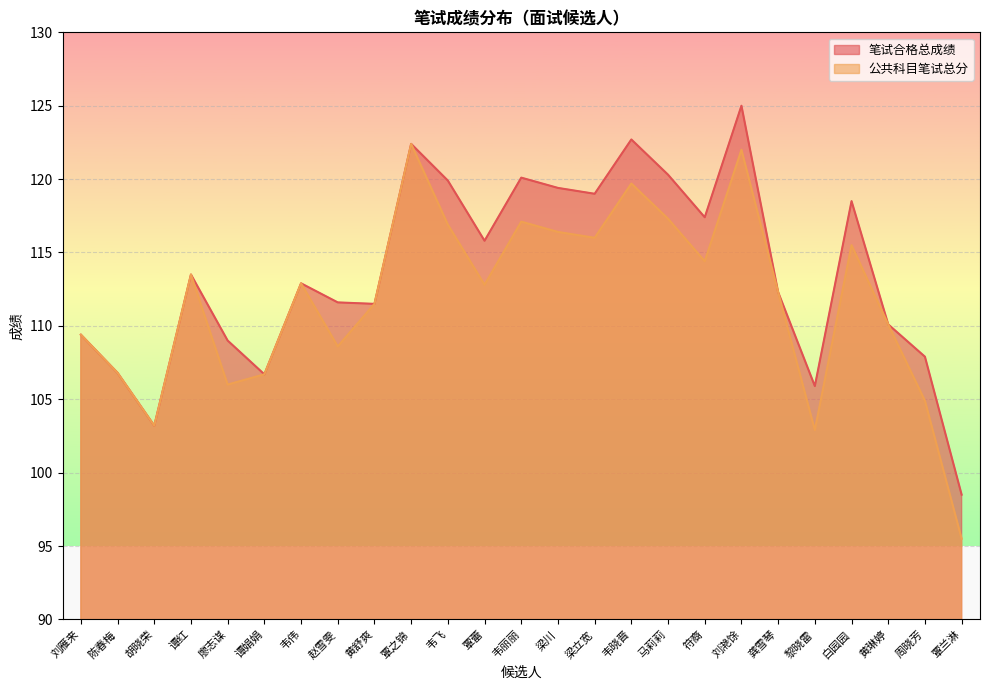

Does the chart display data point markers on the line(s)?

No